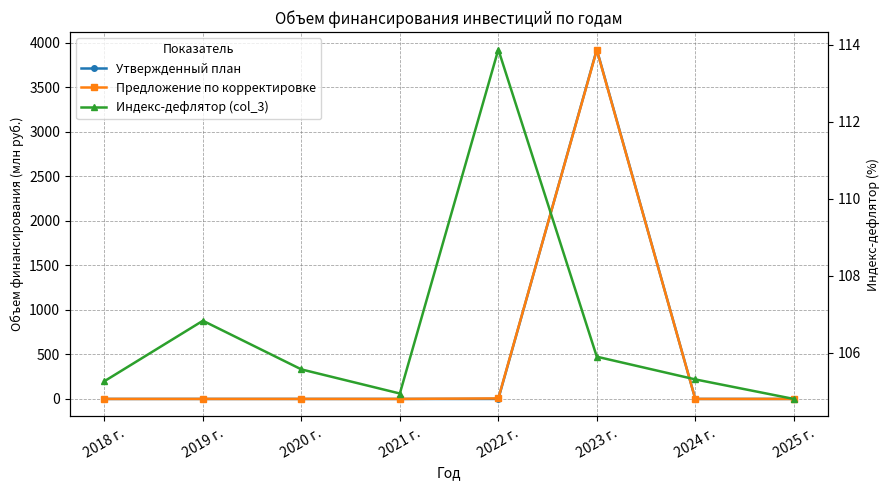

List the series in order of their peak value, highest first.

Утвержденный план, Предложение по корректировке, Индекс-дефлятор (col_3)